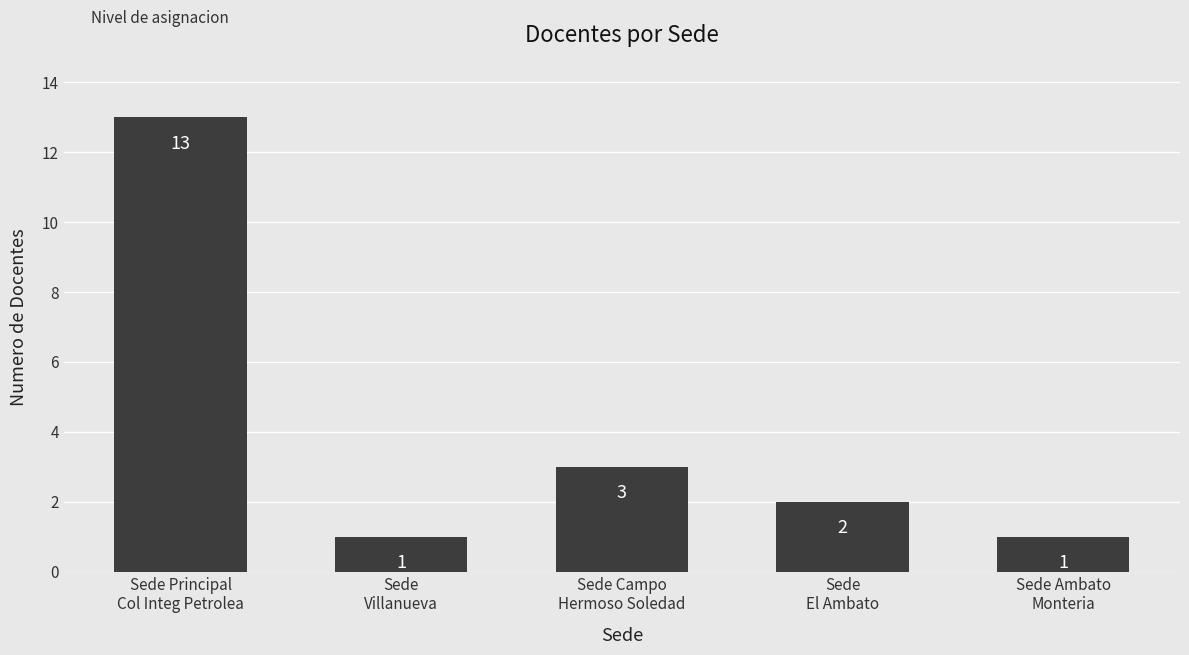

What is the maximum value shown in the chart?

13